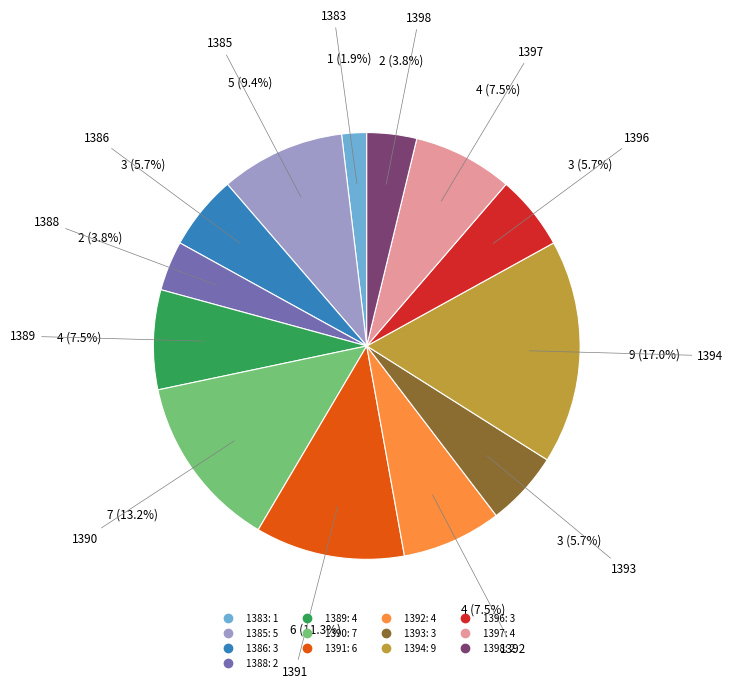

Is 1396 the majority of the pie?

No